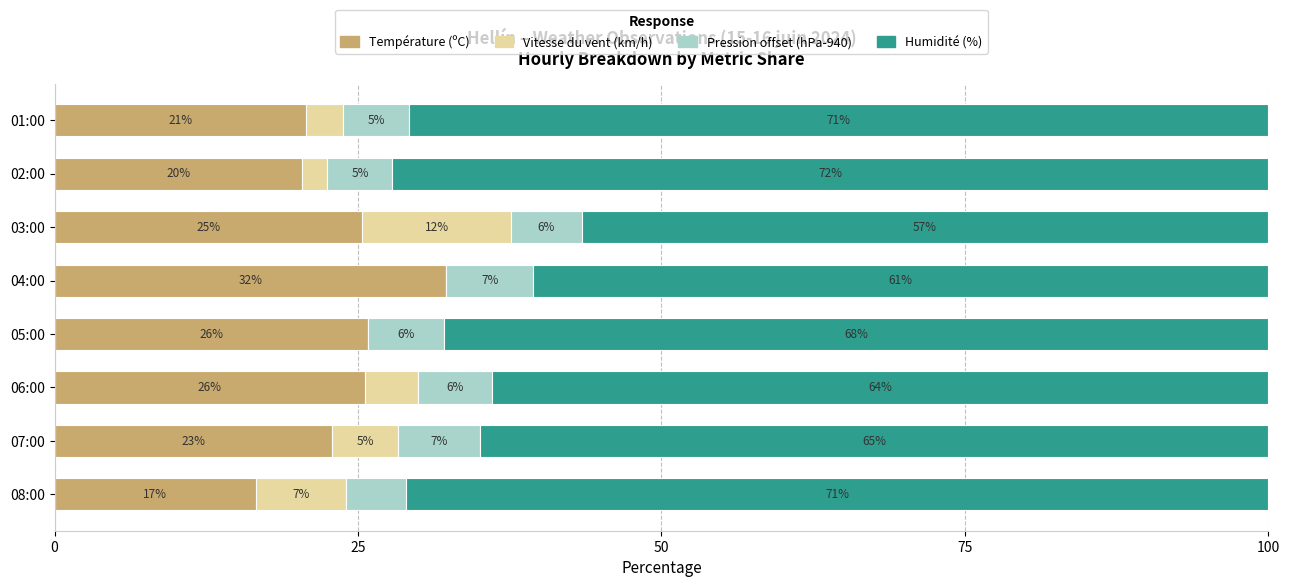

Reading left to right, transcribe all the data shown in this chart.

Température (ºC): 16.6	22.9	25.6	25.8	32.2	25.3	20.4	20.7
Vitesse du vent (km/h): 7.4	5.4	4.4	0.0	0.0	12.3	2.1	3.1
Pression offset (hPa-940): 5.0	6.8	6.1	6.2	7.2	5.8	5.4	5.4
Humidité (%): 71.0	65.0	64.0	67.9	60.6	56.6	72.2	70.8